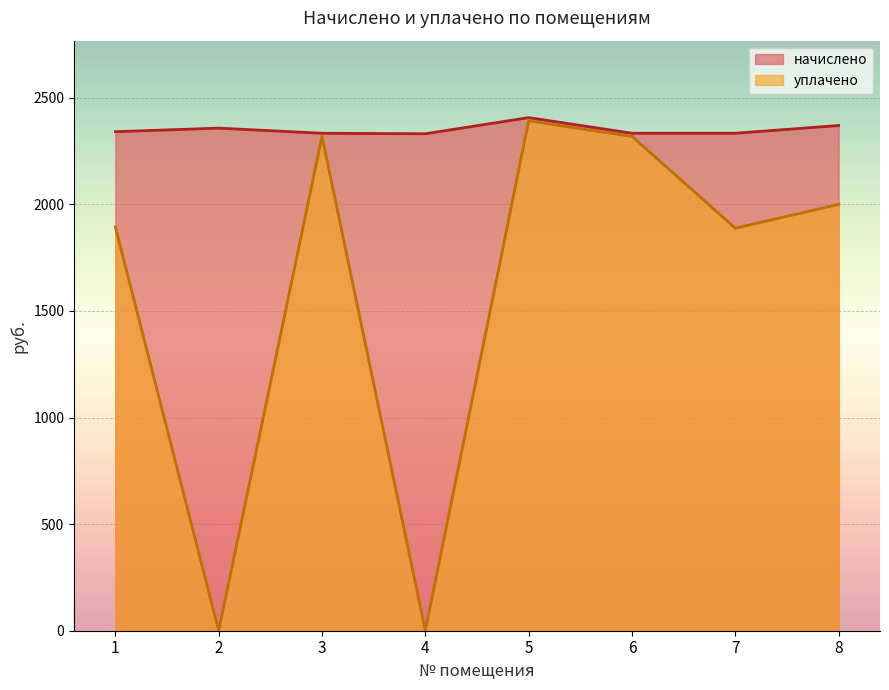

The value of начислено at 7 is 1158.7. True or false?

False